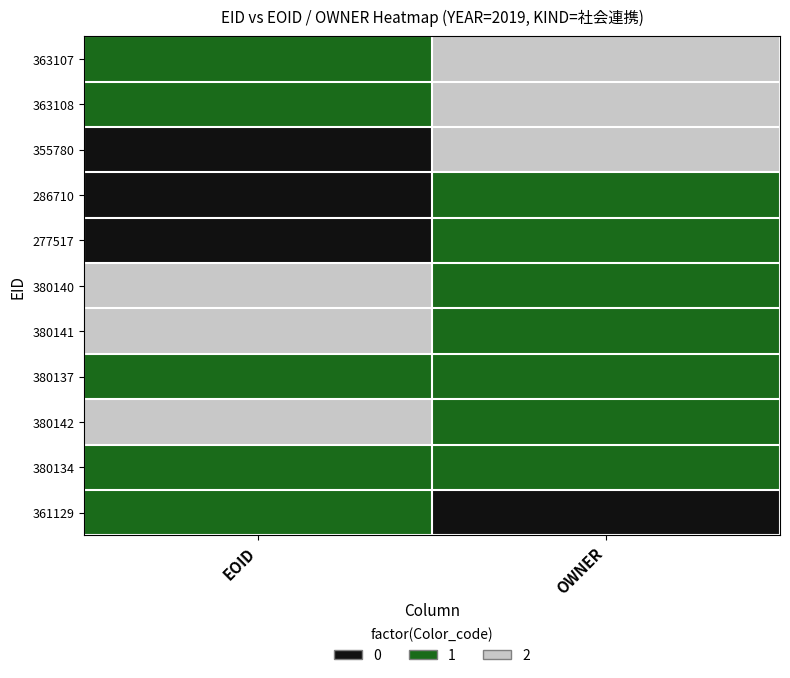

What is the total value across all series at OWNER?

13